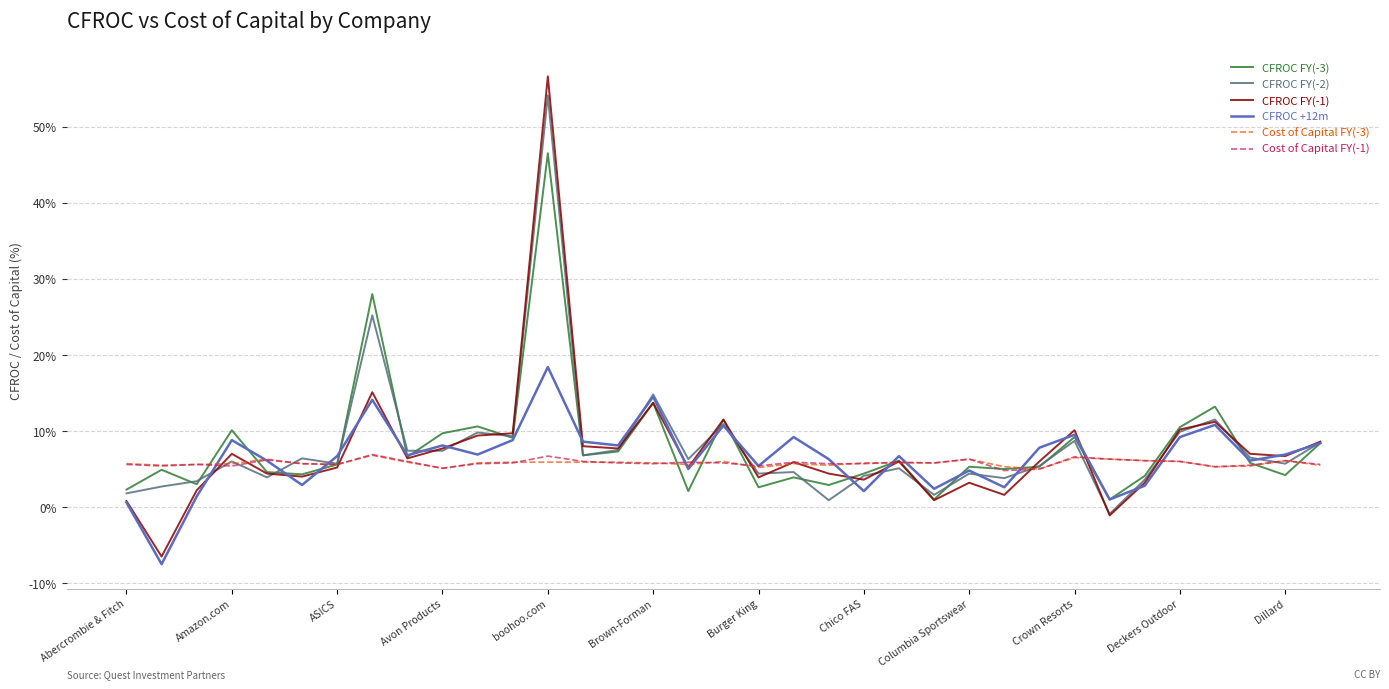

What is the minimum value shown in the chart?

-7.5